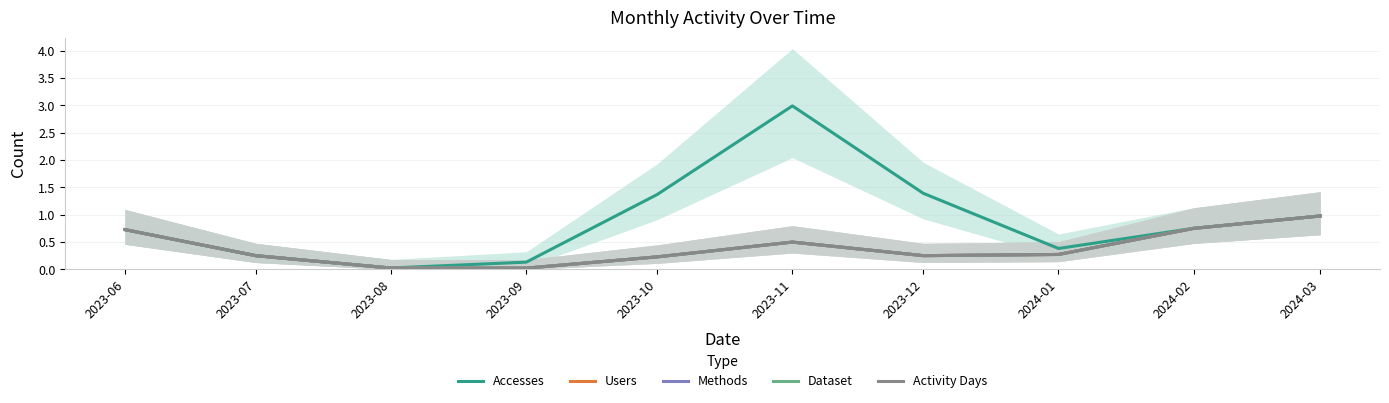

Which series has the widest spread of values?

Accesses